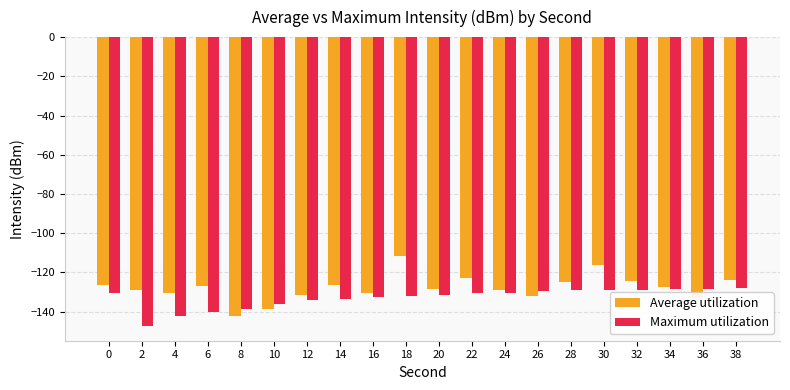

What is the difference between the second highest and minimum values in the Maximum utilization series?

19.2